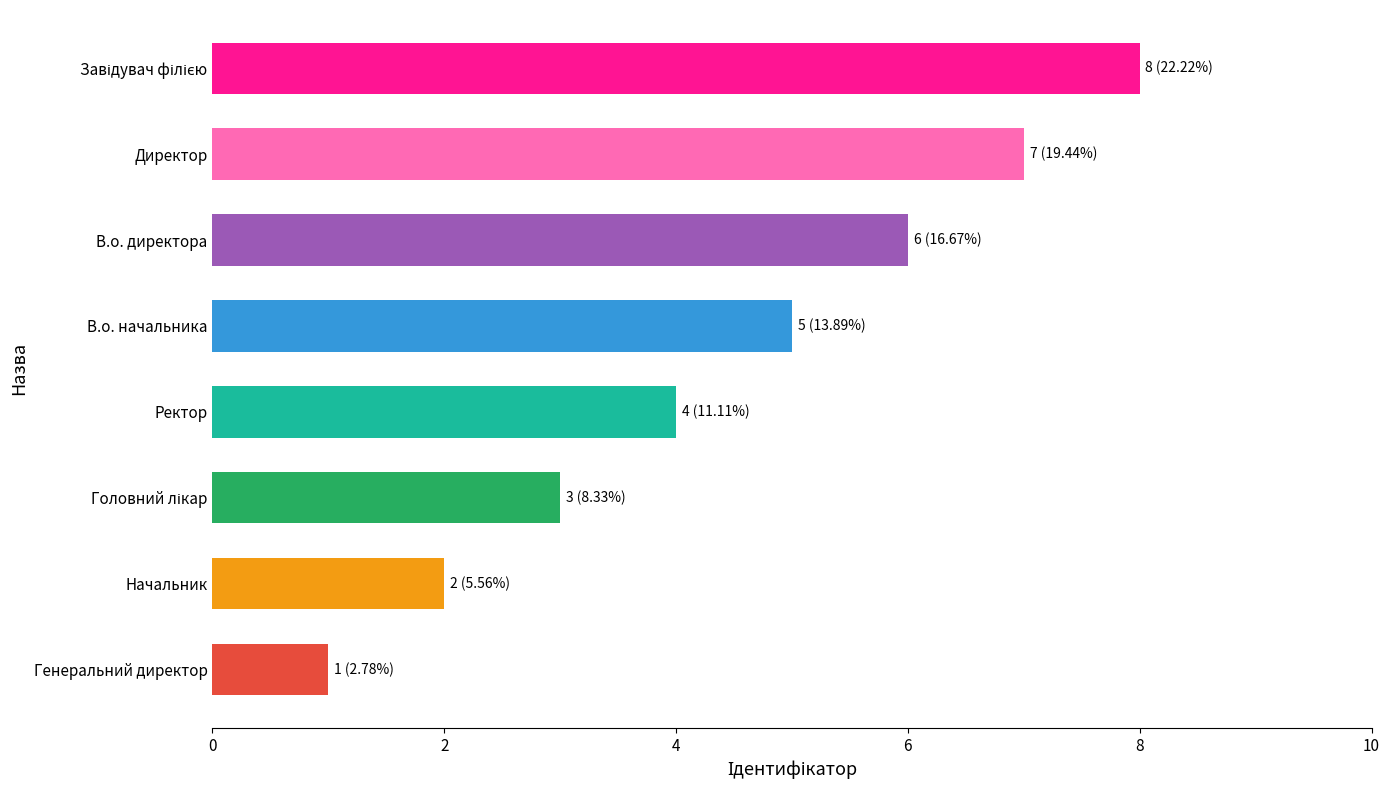

What position from the top is Генеральний директор?

8